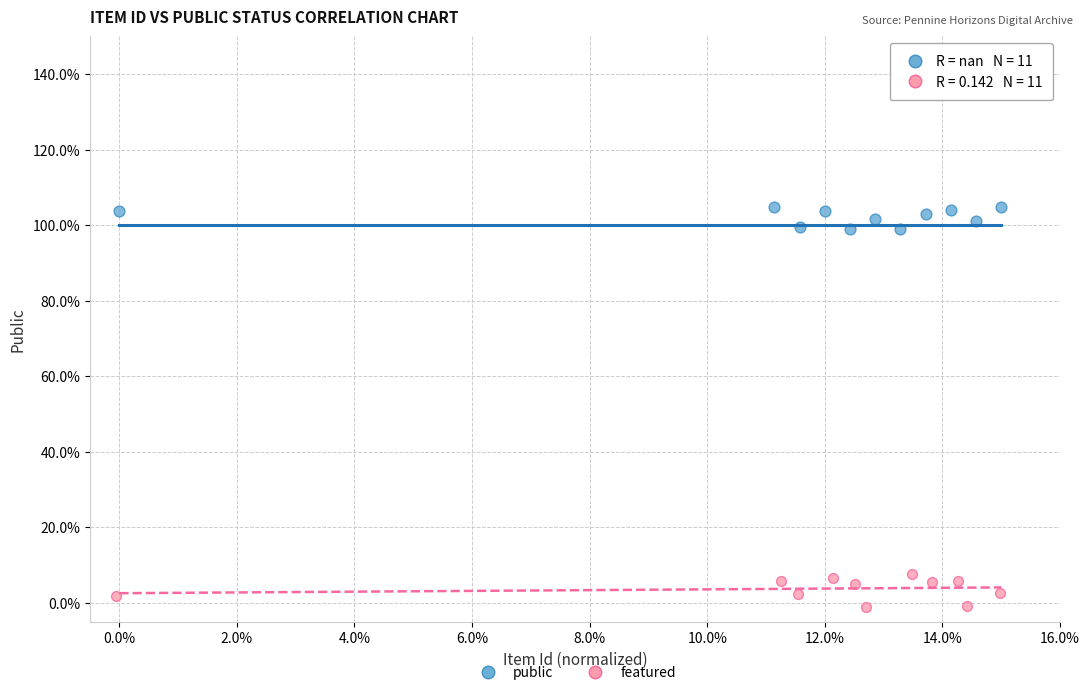

Which series contains the highest Y value?

public